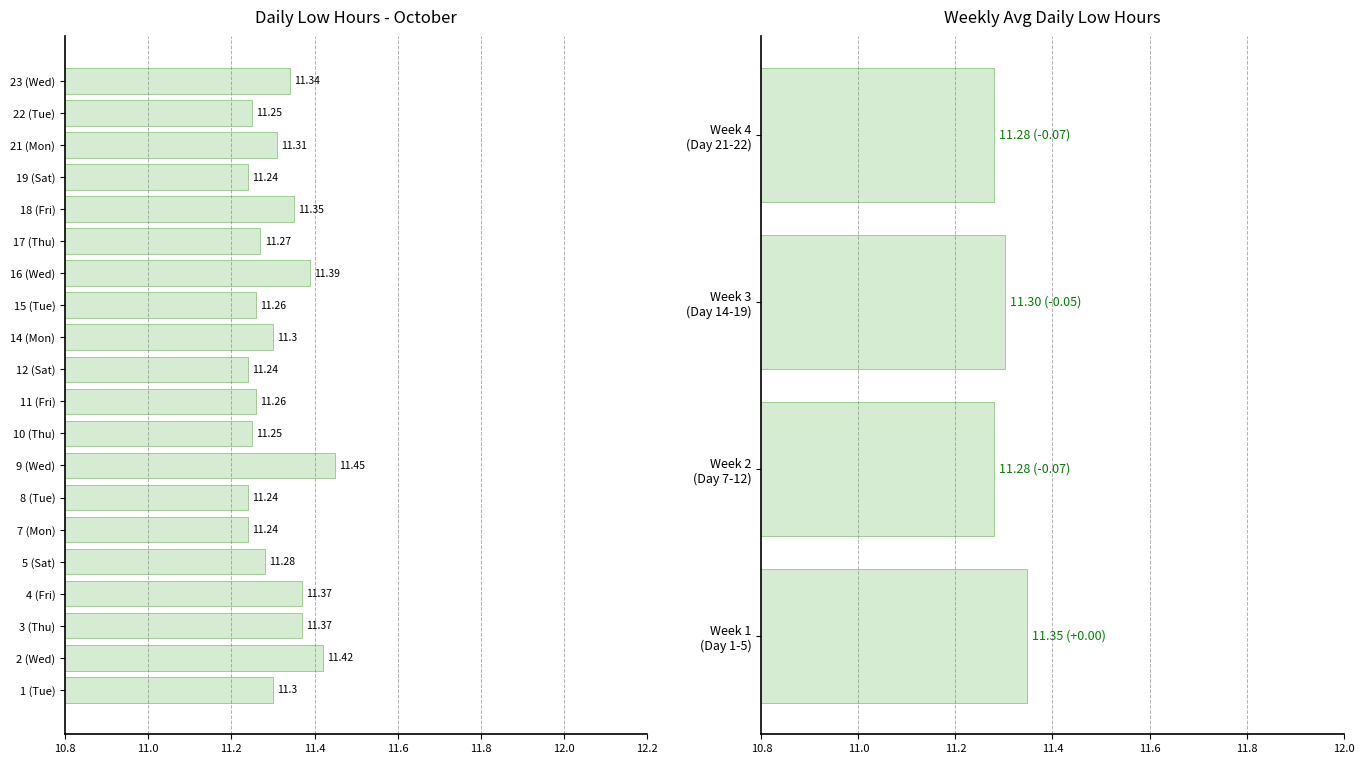

What is the greatest value displayed?

11.4